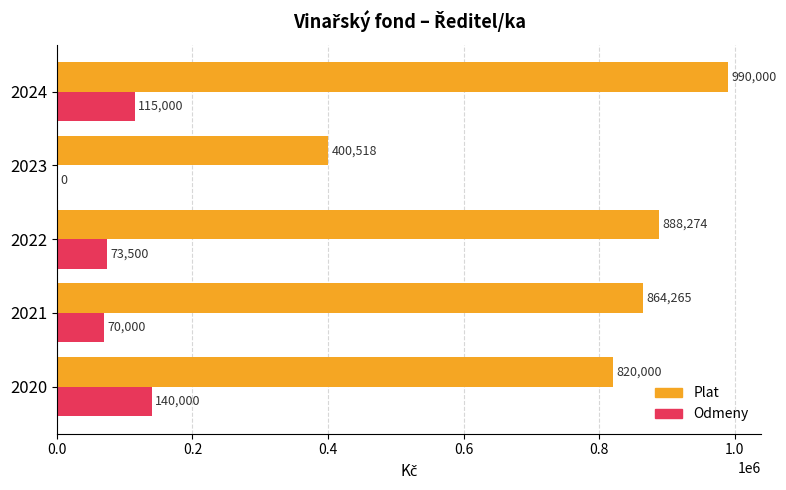

What is the total value across all series at 2020?

960000